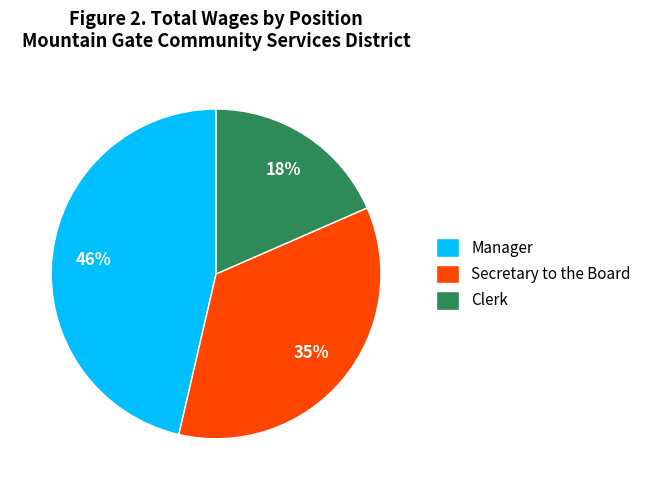

Count the number of slices in the pie.

3